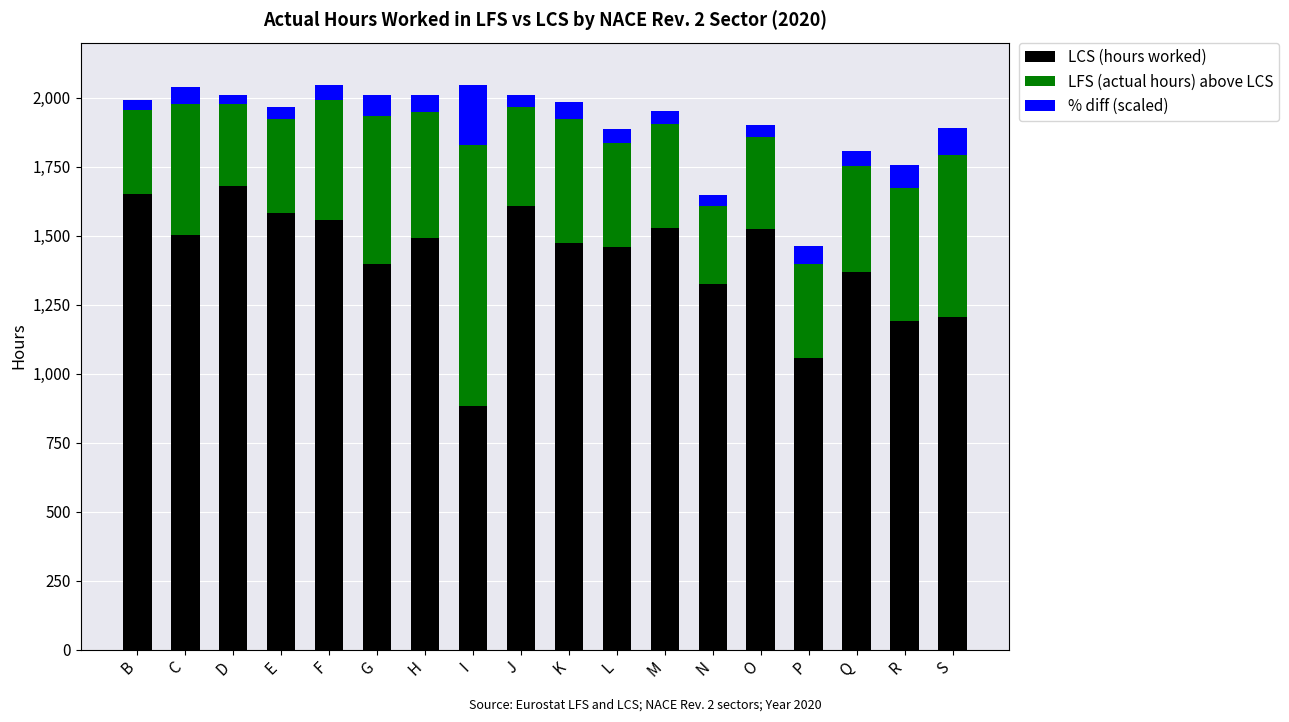

At which label does LCS (hours worked) reach its minimum?

I